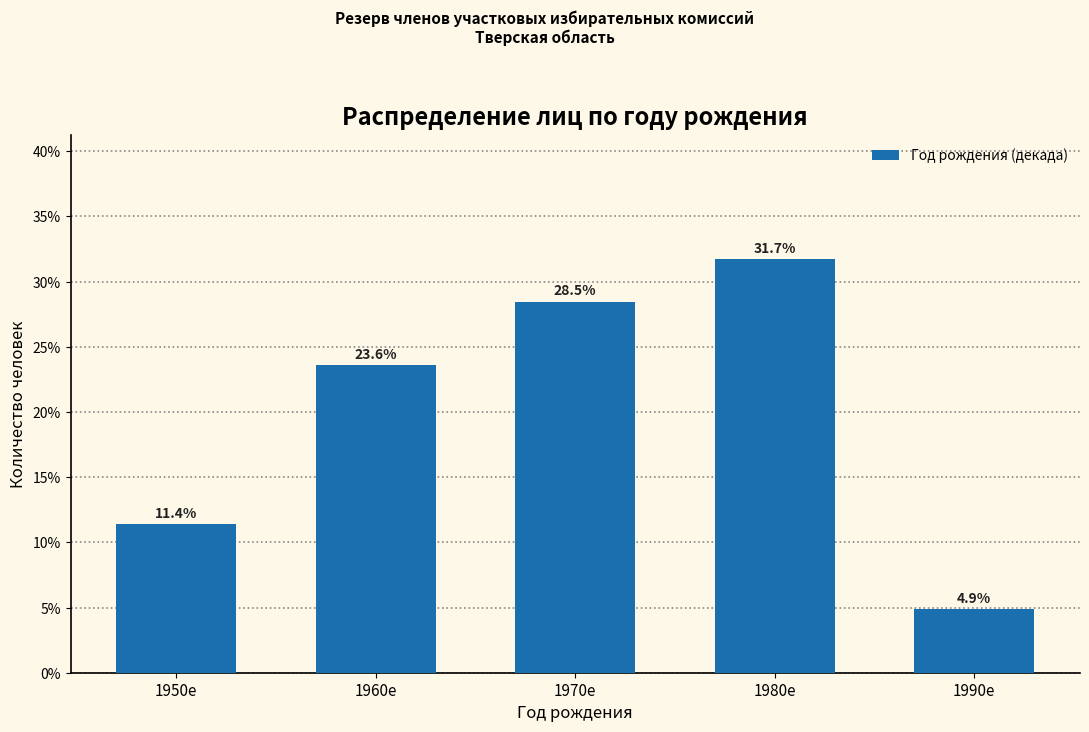

Reading left to right, list all the values displayed in this chart.

1950е=11.4	1960е=23.6	1970е=28.5	1980е=31.7	1990е=4.9